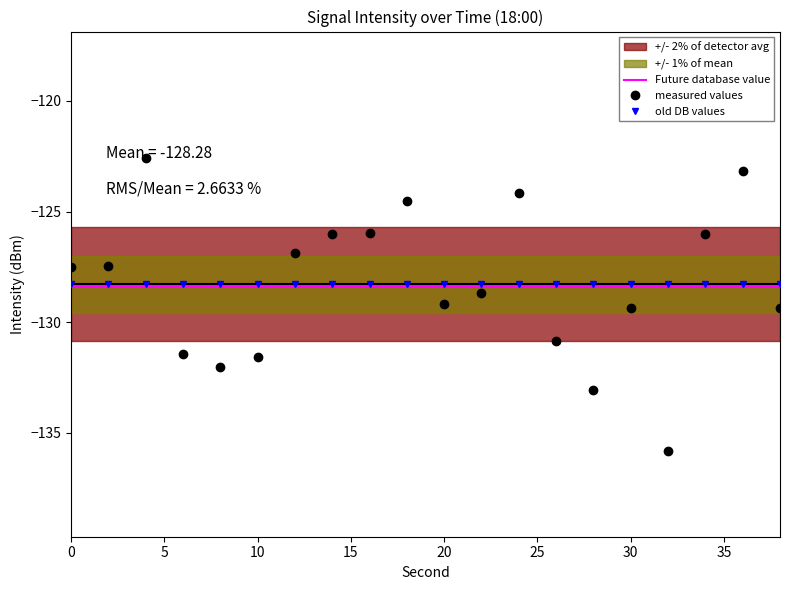

True or false: there are more than 0 points higher than both neighbors.

True